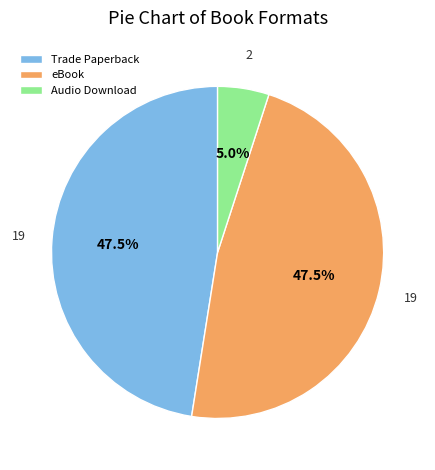

How many slices are in this pie chart?

3